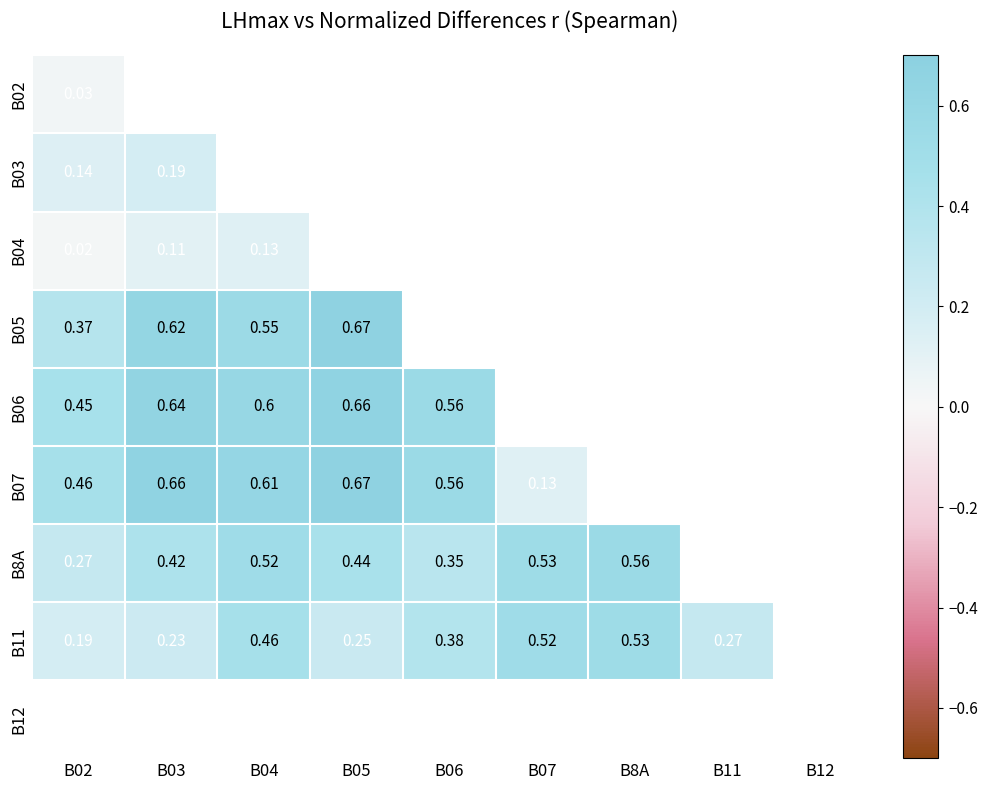

At which label does B05 reach its minimum?

B02